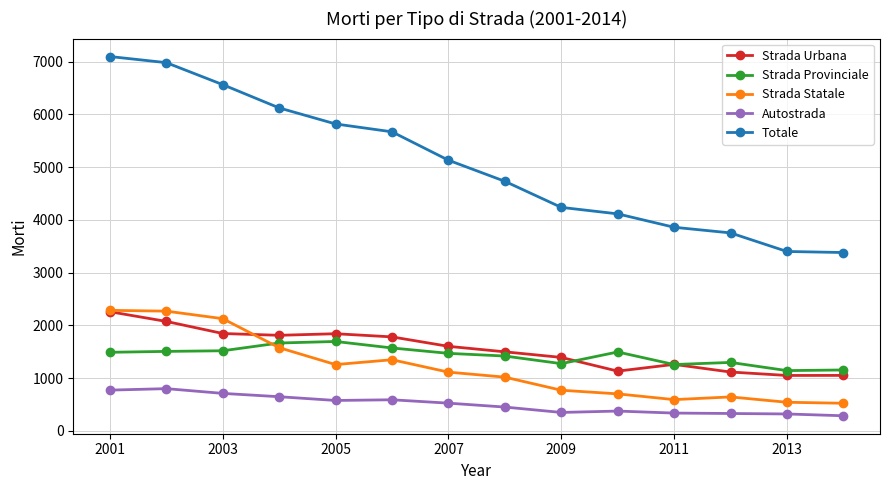

What is the difference between the second highest and second lowest values in the Strada Statale series?

1727